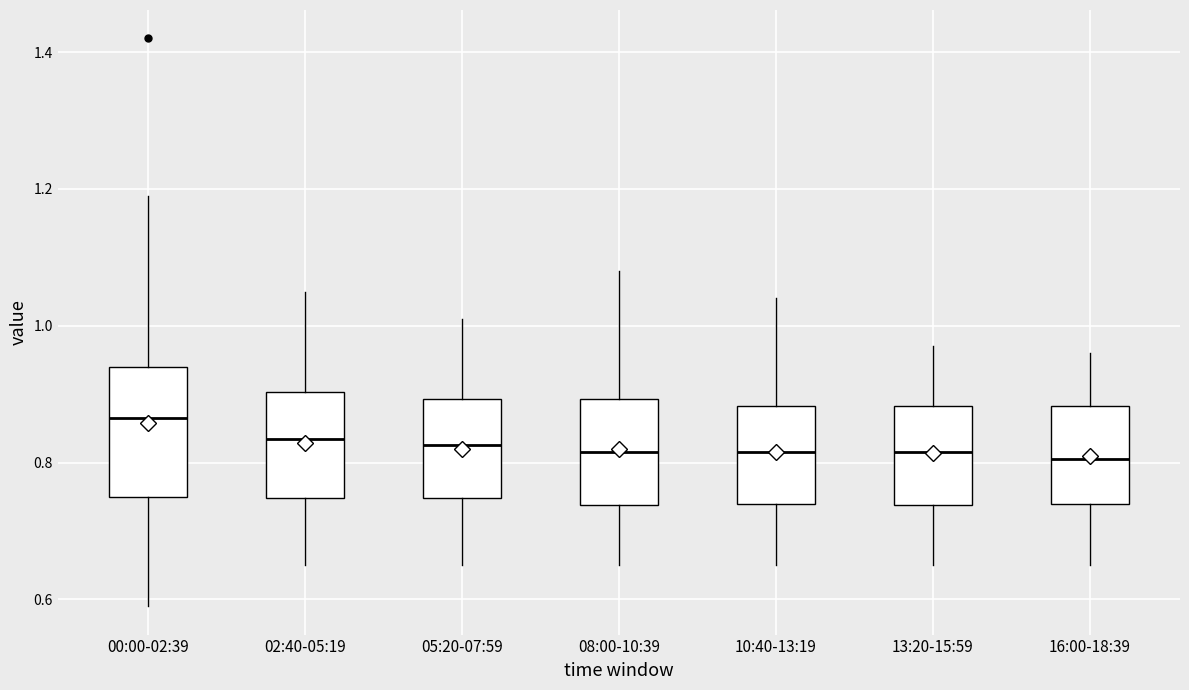

Where does the upper whisker of the box for 16:00-18:39 end on the y-axis? The values are not printed on the chart, so give them approximately, as read against the axis.

0.96